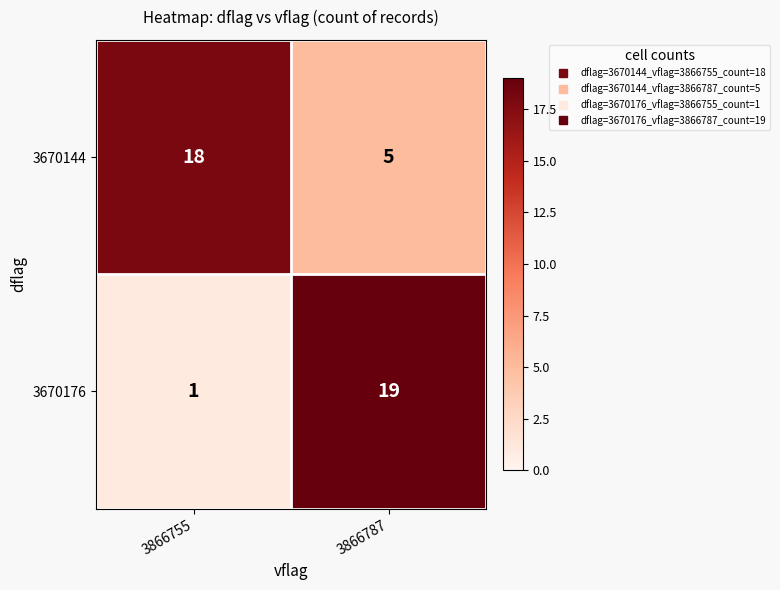

At 3866755, list the series in order from largest to smallest.

3670144, 3670176